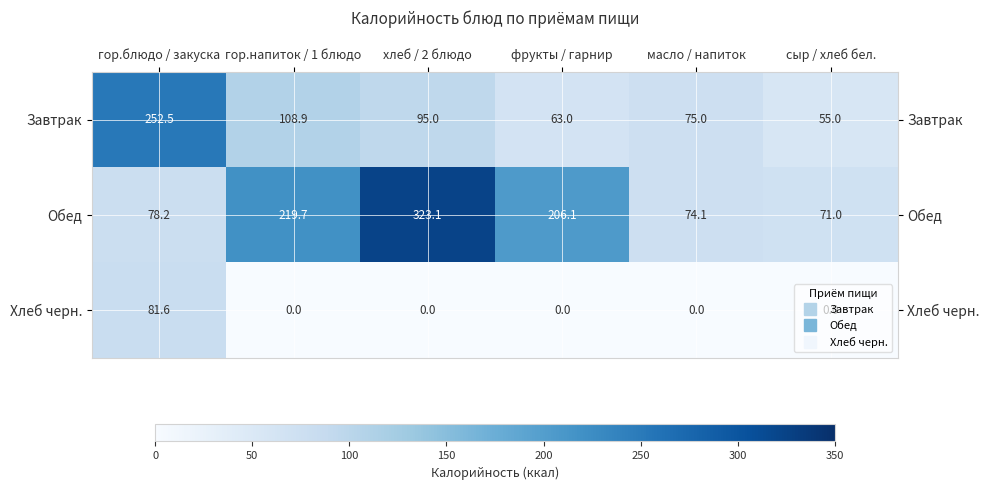

List the series in order of their peak value, lowest first.

Хлеб черн., Завтрак, Обед